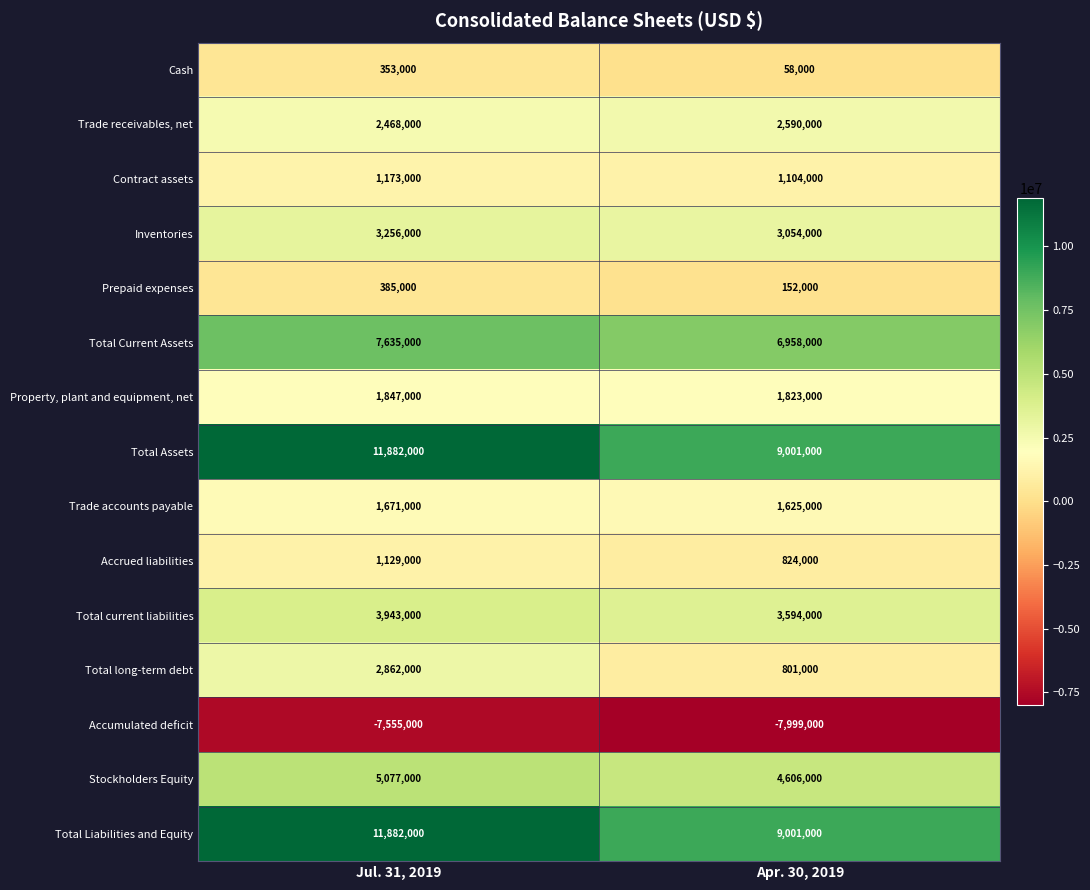

Reading left to right, what are all the values shown in this chart?

Cash: 353000	58000
Trade receivables, net: 2468000	2590000
Contract assets: 1173000	1104000
Inventories: 3256000	3054000
Prepaid expenses: 385000	152000
Total Current Assets: 7635000	6958000
Property, plant and equipment, net: 1847000	1823000
Total Assets: 11882000	9001000
Trade accounts payable: 1671000	1625000
Accrued liabilities: 1129000	824000
Total current liabilities: 3943000	3594000
Total long-term debt: 2862000	801000
Accumulated deficit: -7555000	-7999000
Stockholders Equity: 5077000	4606000
Total Liabilities and Equity: 11882000	9001000